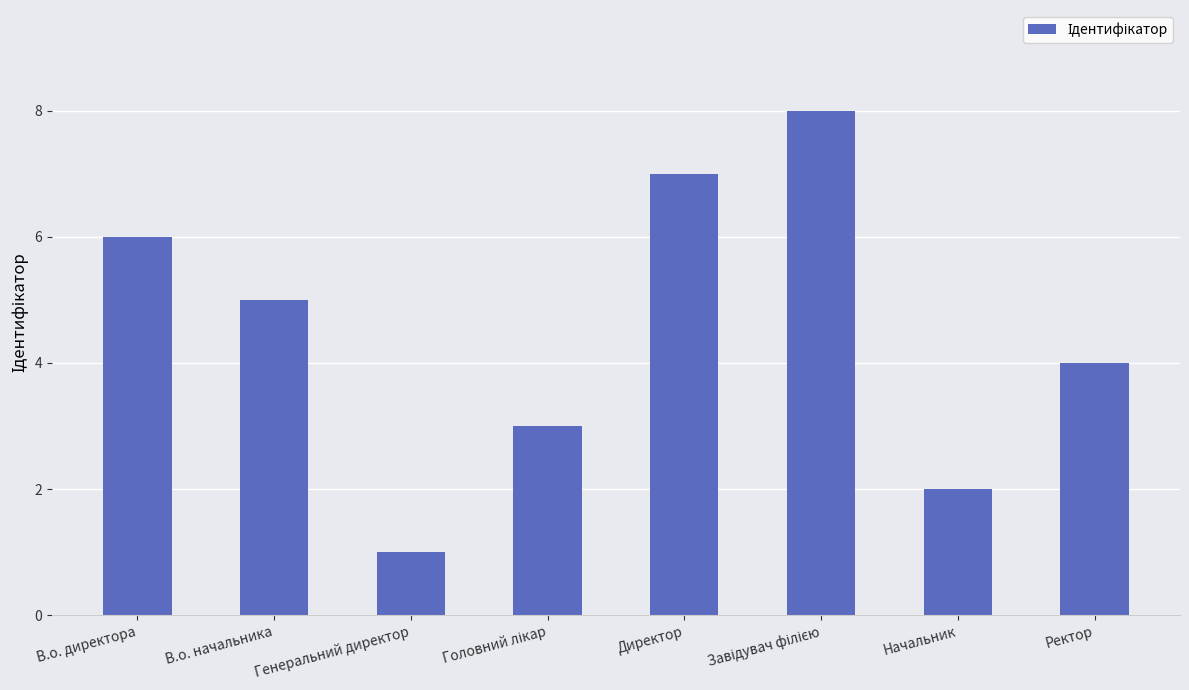

What is the ratio of the value at Начальник to the value at В.о. начальника?

0.4